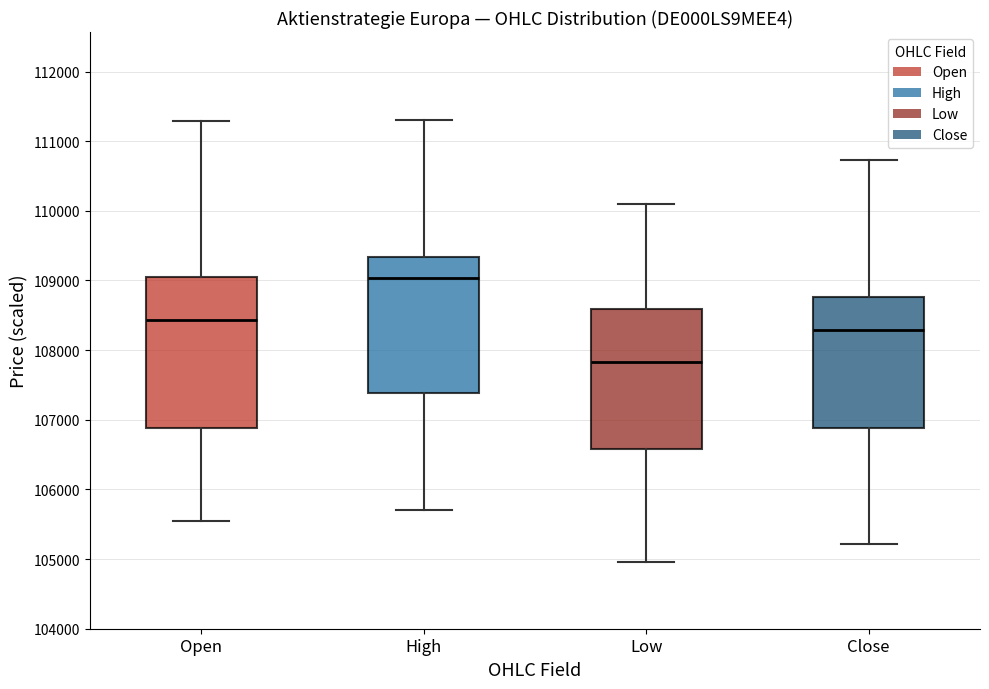

Reading left to right, read every box against the y-axis: the position of its median line, the range the box covers, and the ends of its whiskers. The values are not printed on the chart, so give them approximately, as read against the axis.

Open: median 108400, box 106900 to 109100, whiskers 105600 to 111300
High: median 109000, box 107400 to 109300, whiskers 105700 to 111300
Low: median 107800, box 106600 to 108600, whiskers 105000 to 110100
Close: median 108300, box 106900 to 108800, whiskers 105200 to 110700